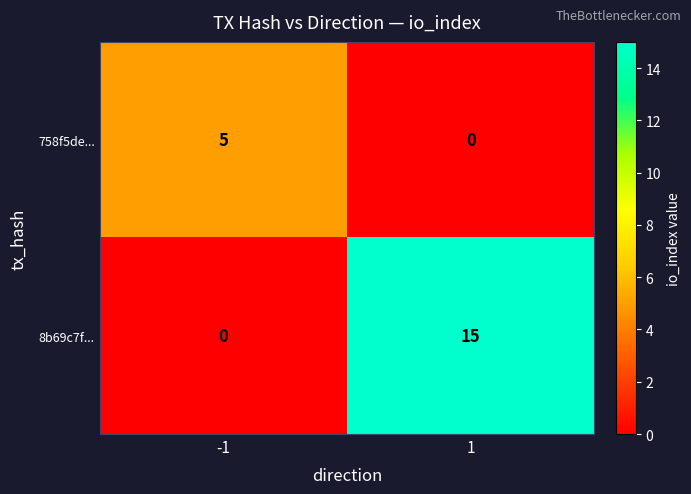

What is the greatest value displayed?

15